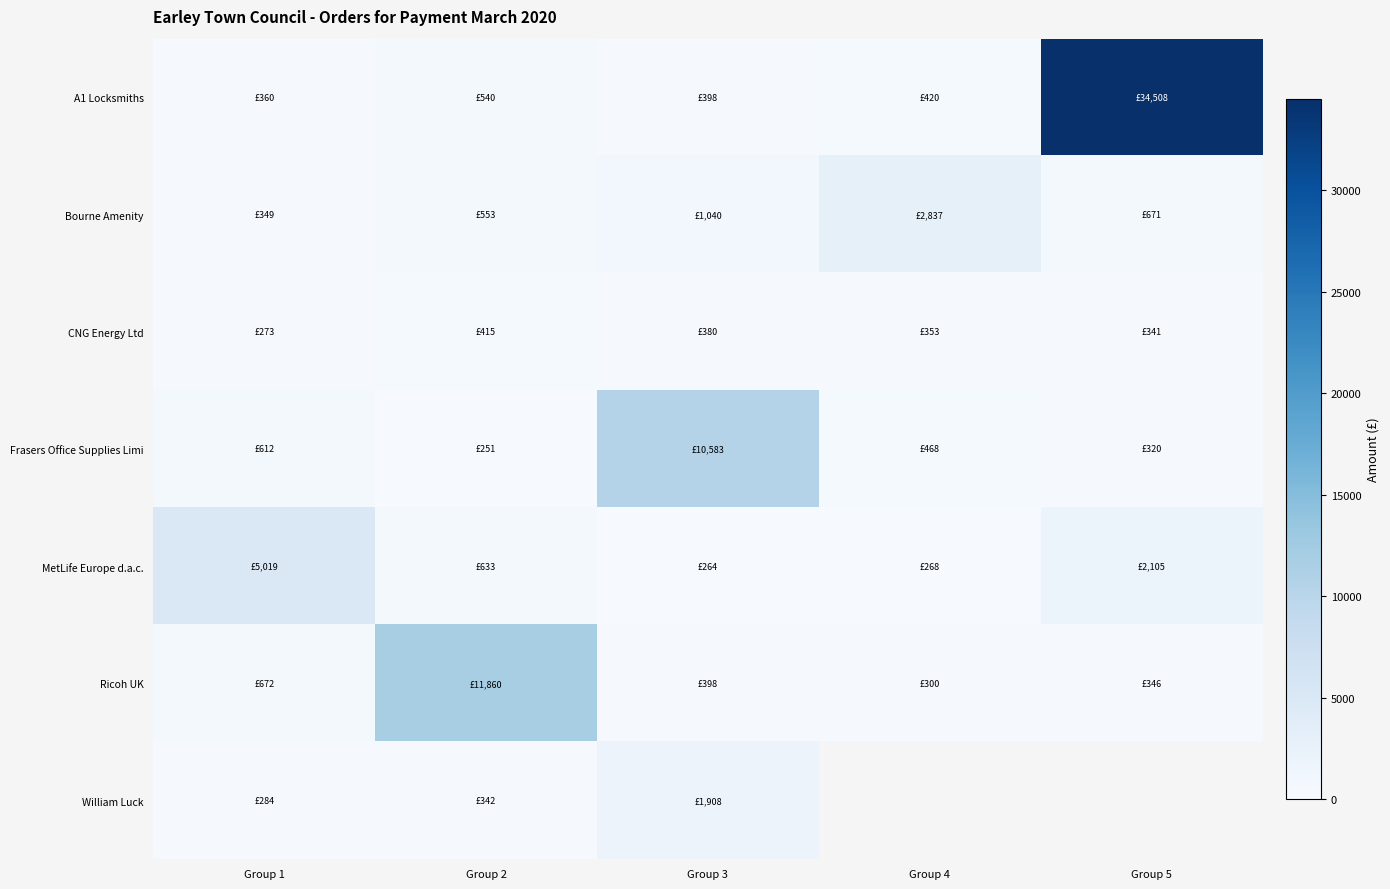

Which label corresponds to the smallest value in the chart?

Group 2